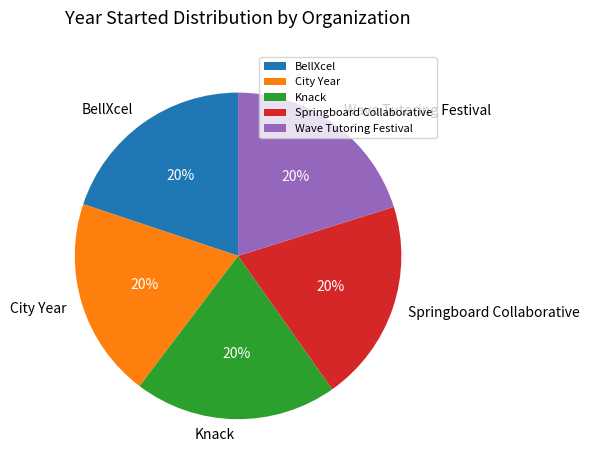

Approximately how many times larger is the value at Wave Tutoring Festival compared to Springboard Collaborative?

1.0